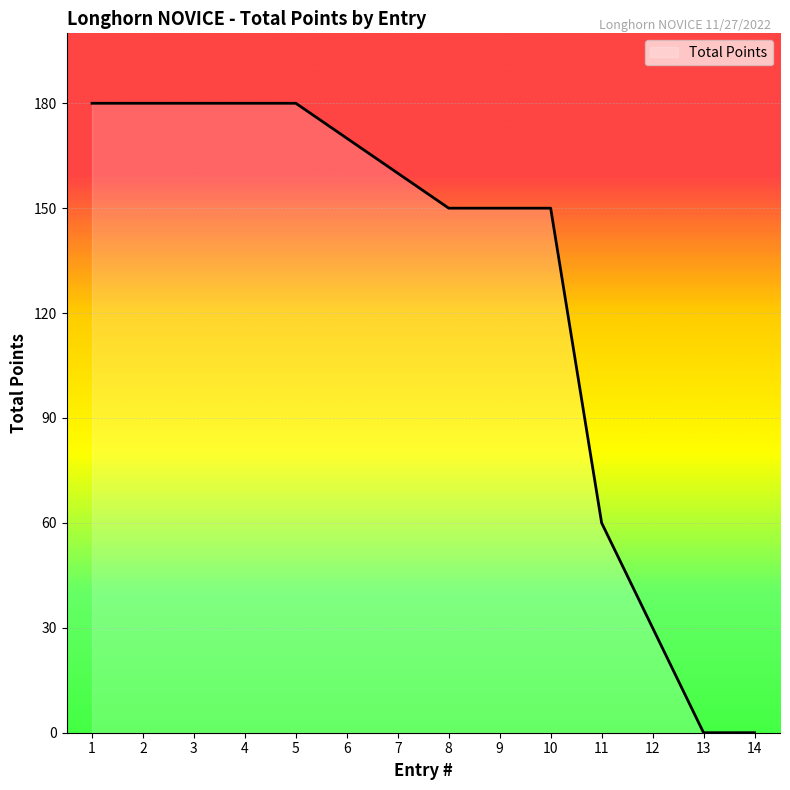

How many lines are shown in the chart?

1